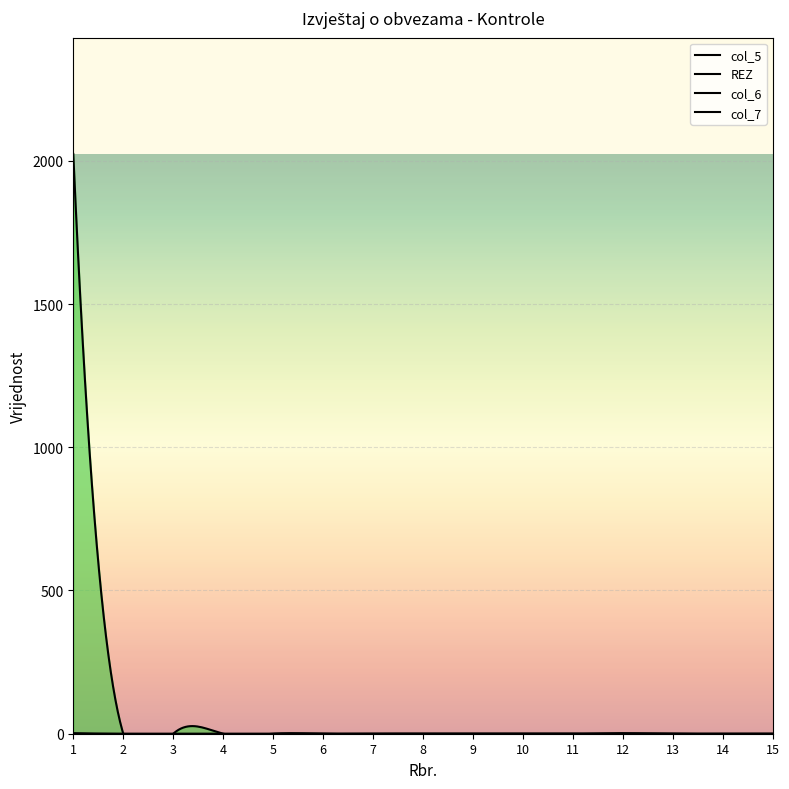

True or false: col_7 and col_6 cross at least once.

False